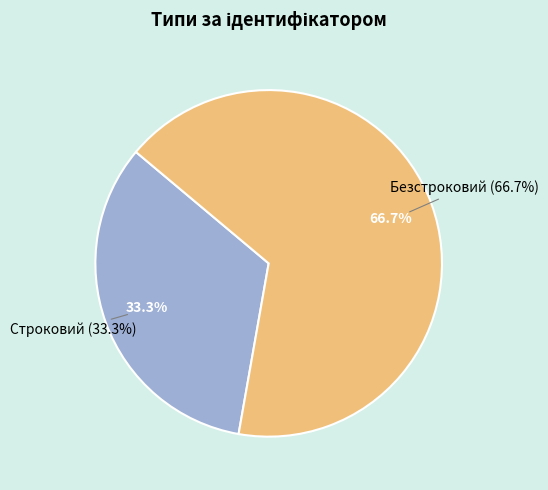

Which slice represents more than half of the pie?

Безстроковий